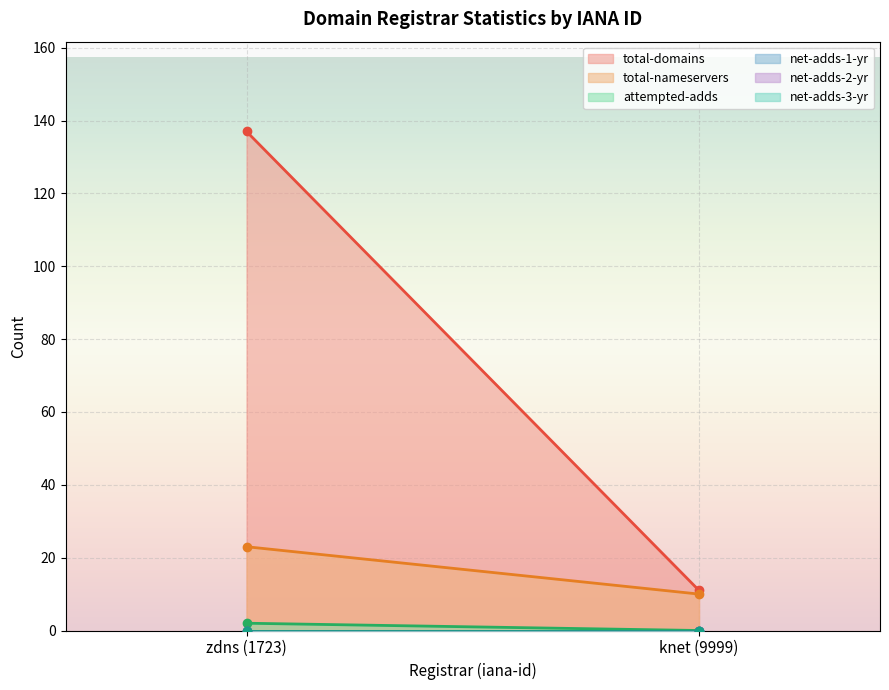

The attempted-adds series shows 2 at zdns (1723). True or false?

True